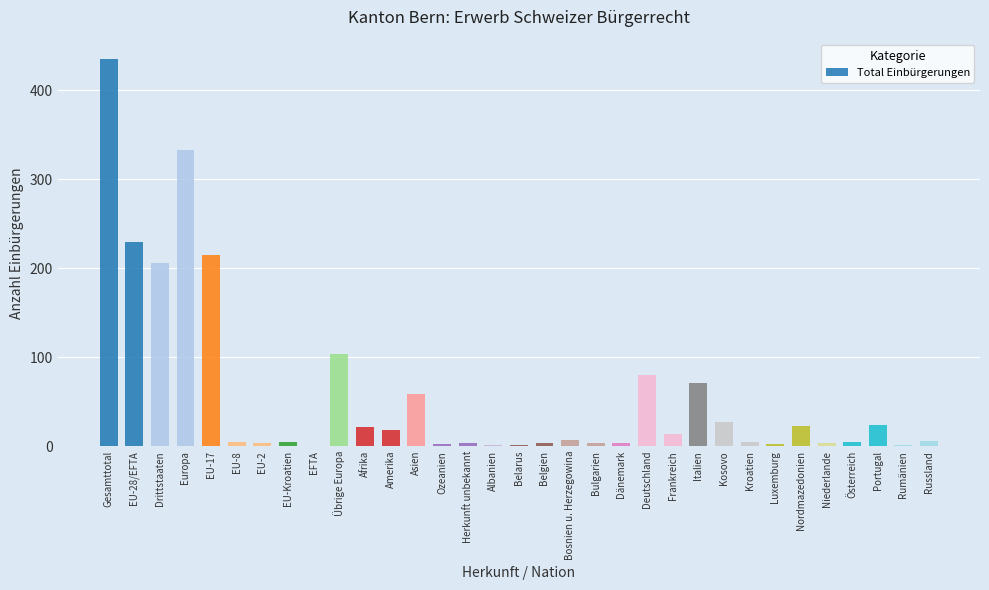

Read the value at Gesamttotal, to the nearest 50.

450